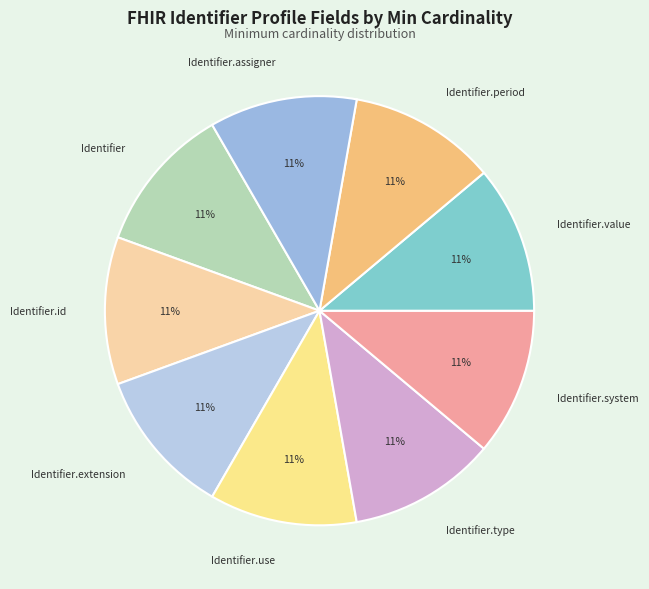

To the nearest percent, what is the average slice percentage?

11%